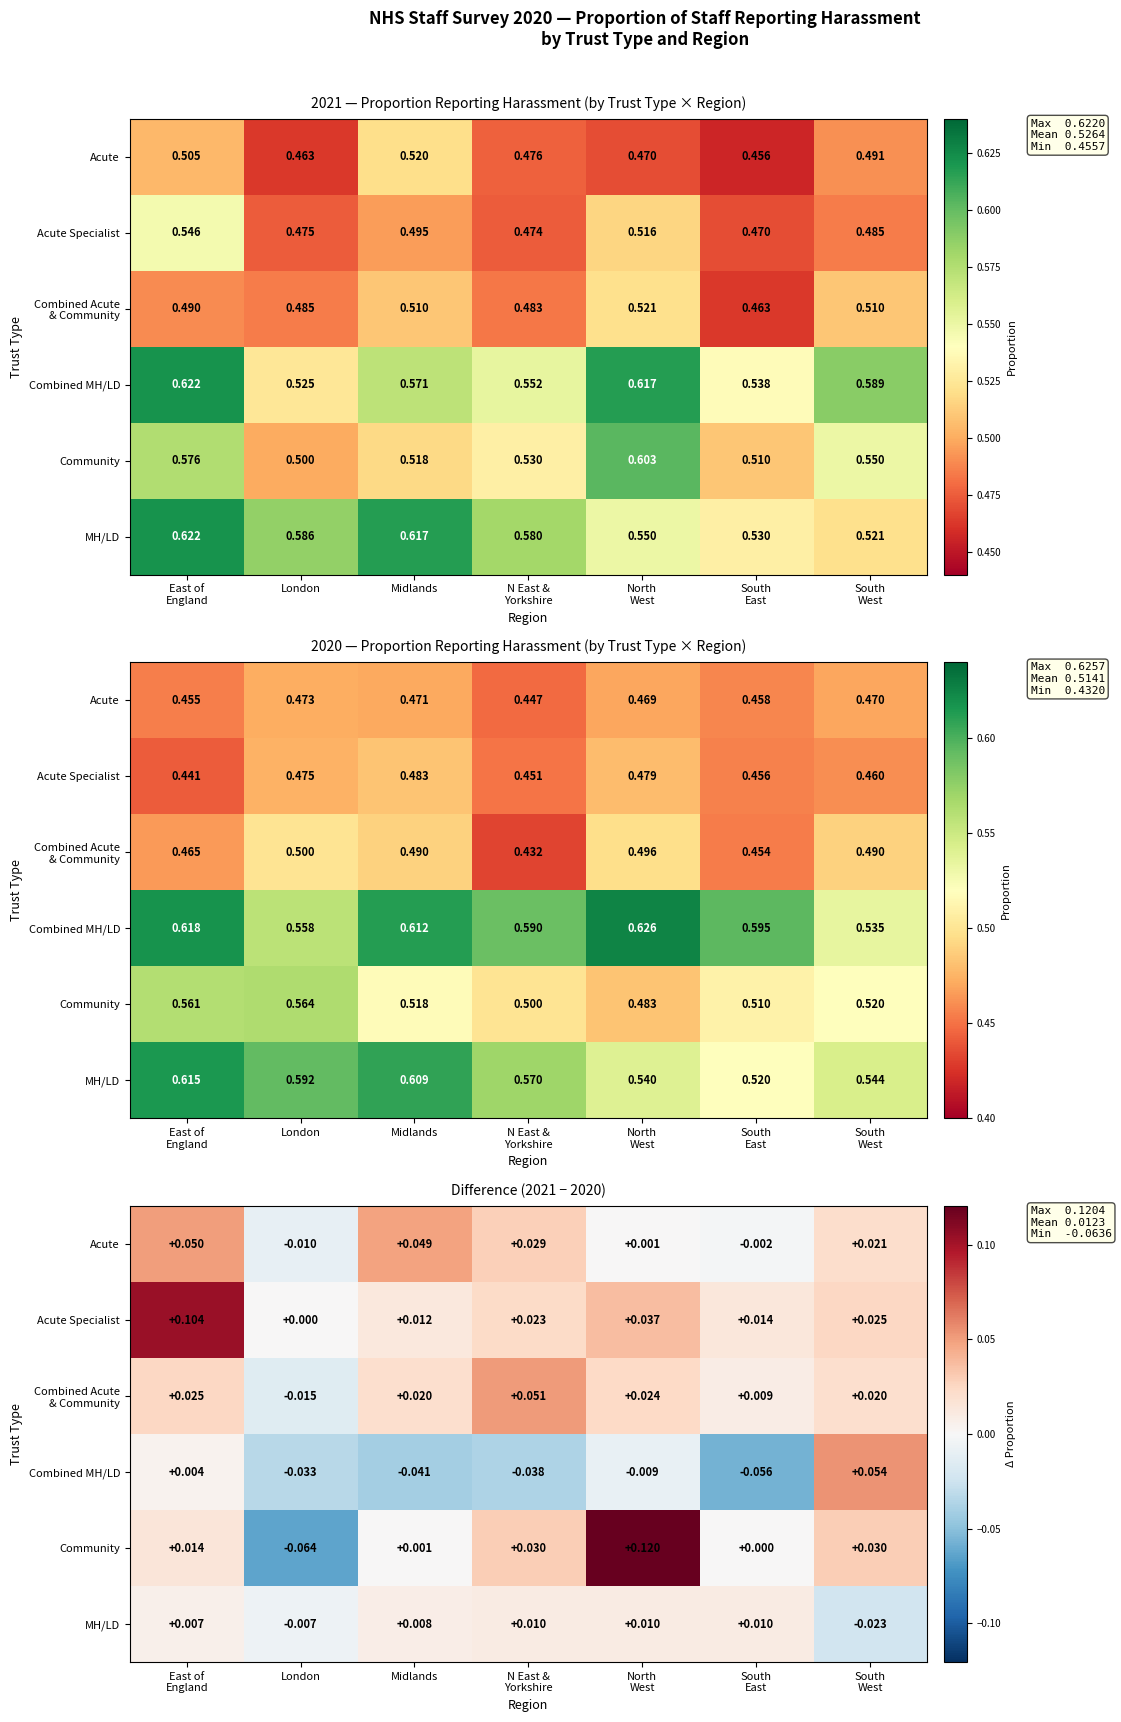

What is the minimum value shown in the chart?

-0.1